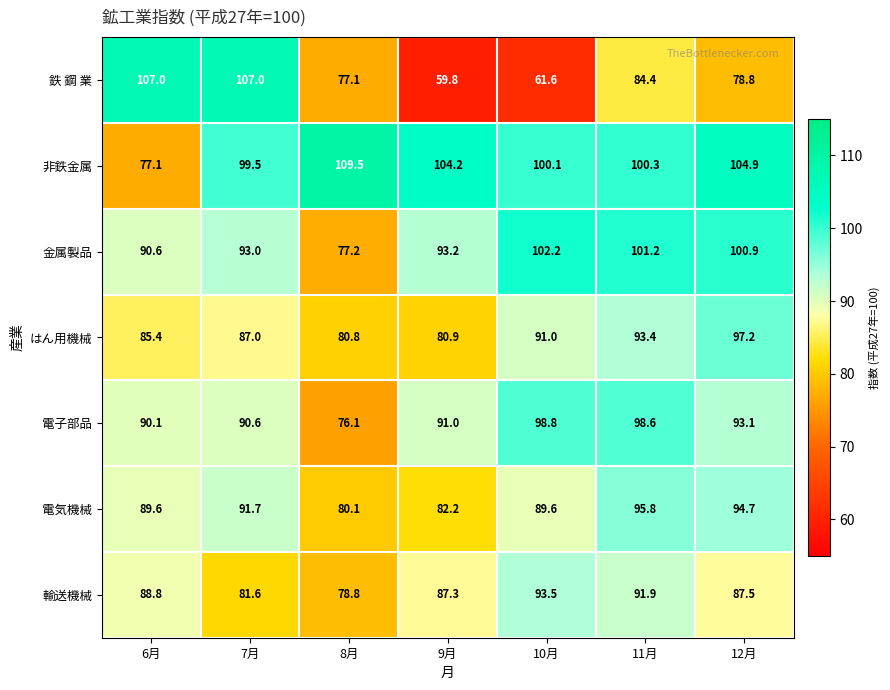

What is the difference between the maximum and minimum values in the 電子部品 series?

22.7